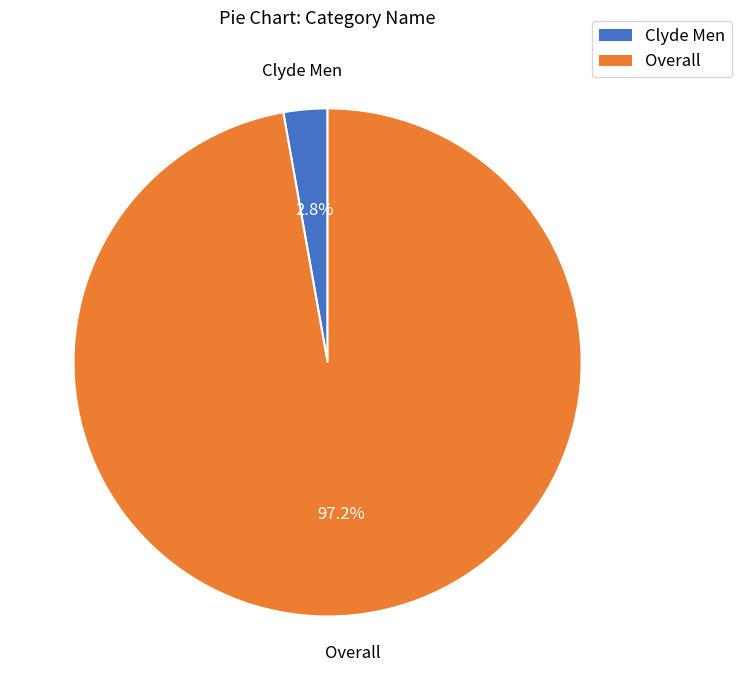

To the nearest percent, what is the difference between the largest and smallest slice percentages?

94%